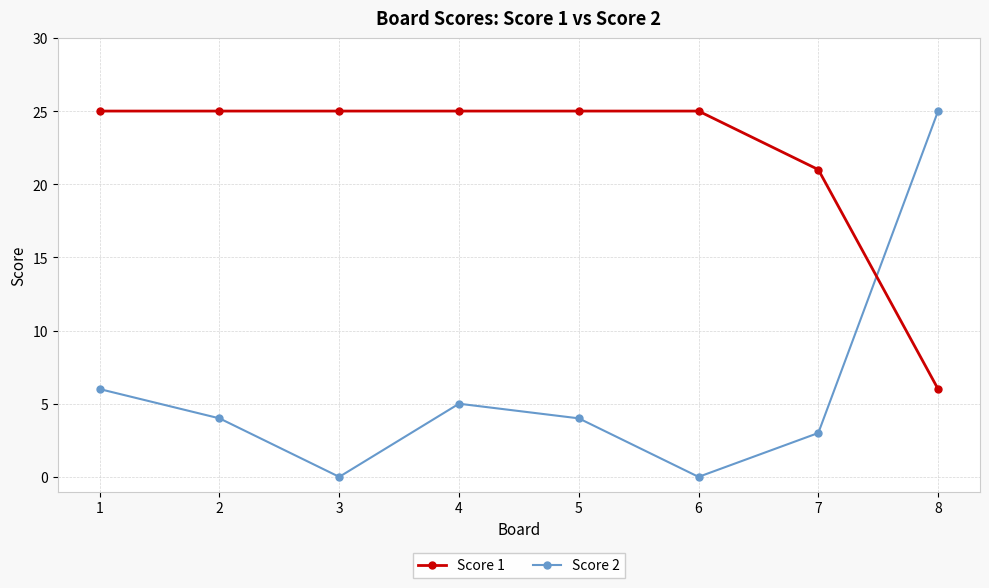

The Score 2 series shows 0 at 3. True or false?

True